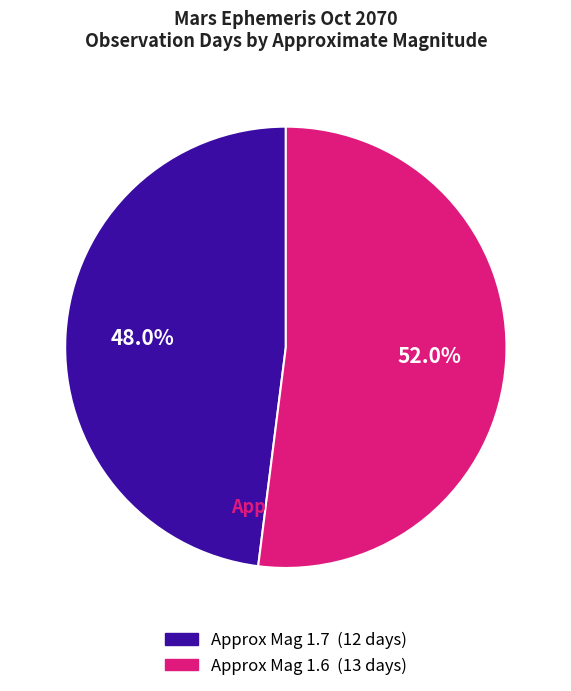

Does any single category account for the majority?

Yes